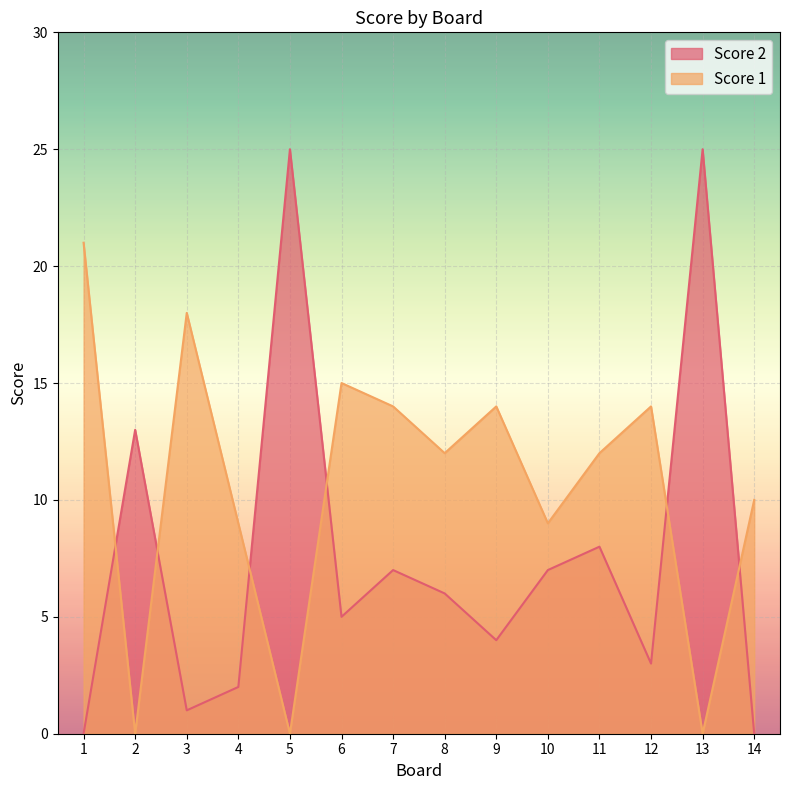

What is the average value of the Score 1 series?

11